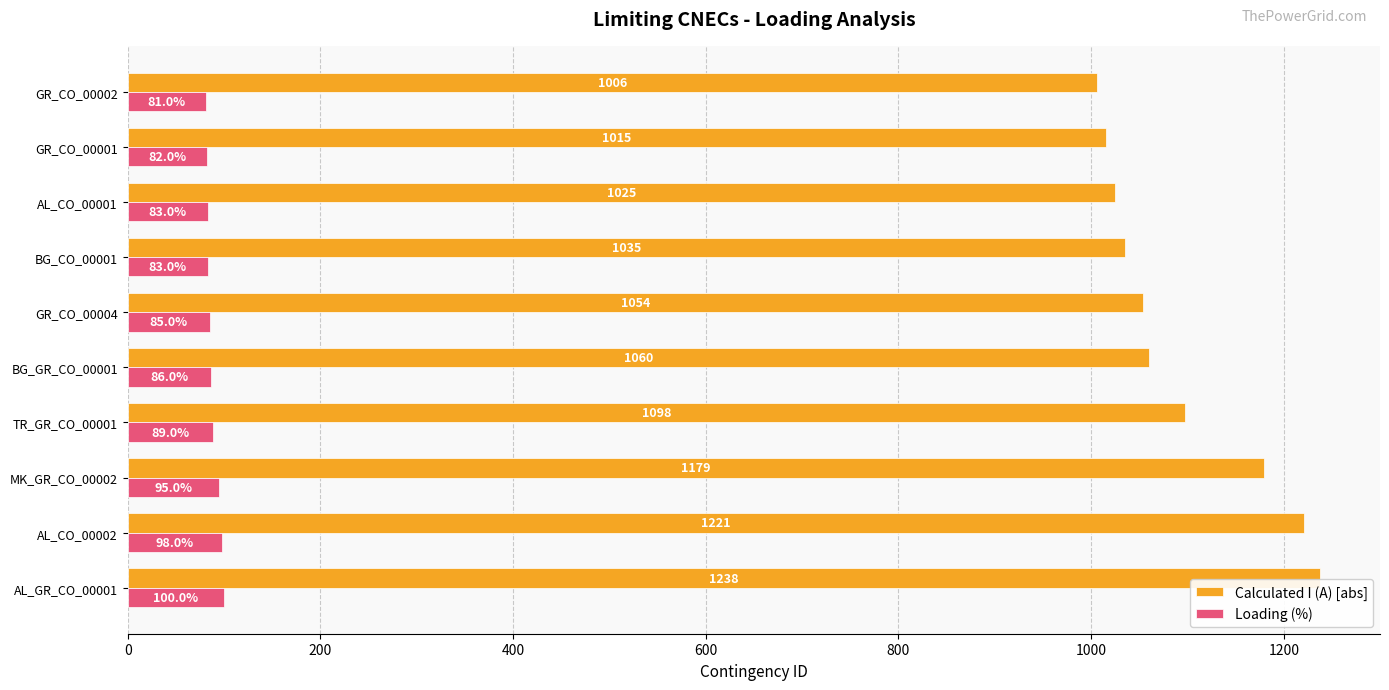

Which series has the largest range (max minus min)?

Calculated I (A) [abs]